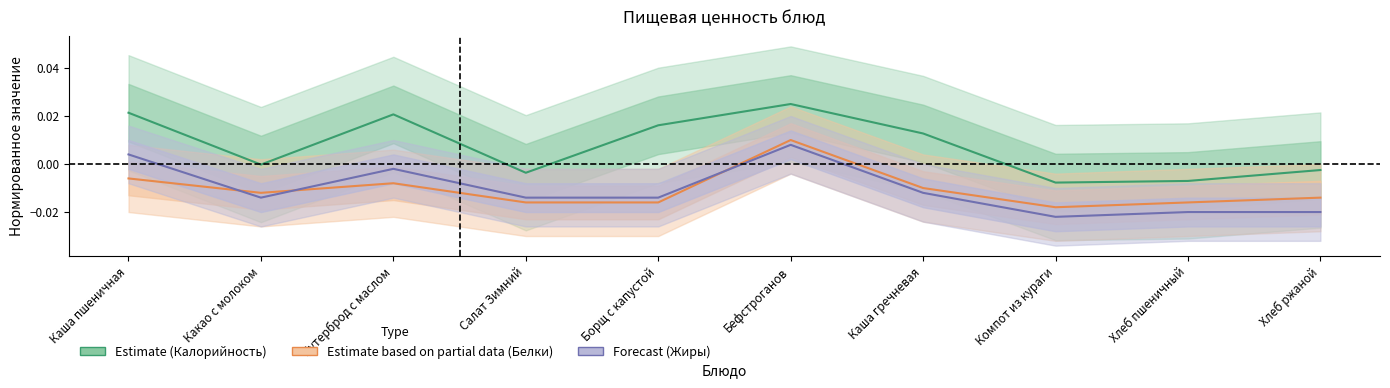

Rank the series at Компот из кураги from highest to lowest value.

Калорийность, Белки, Жиры